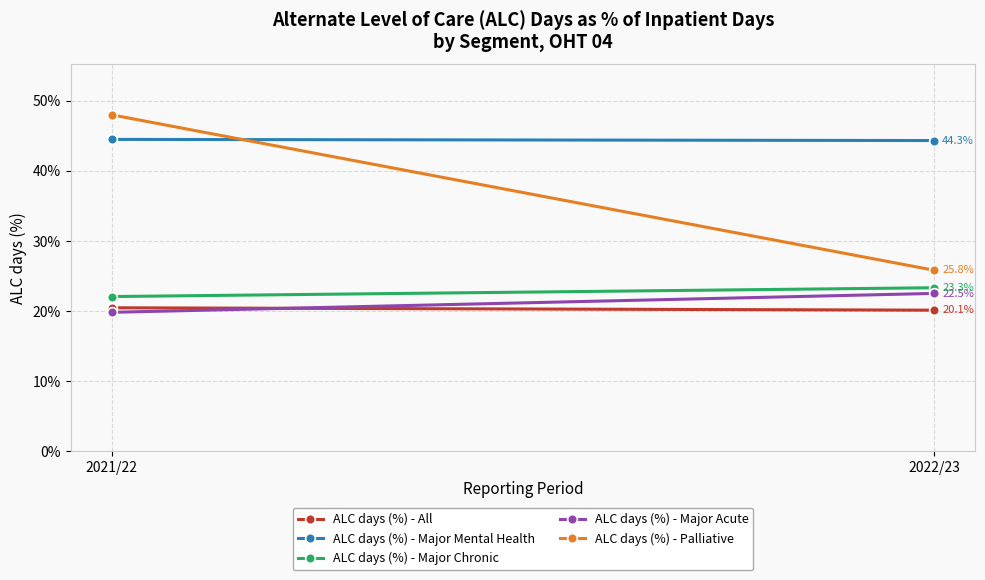

Which has a higher value, 2021/22 or 2022/23?

2021/22